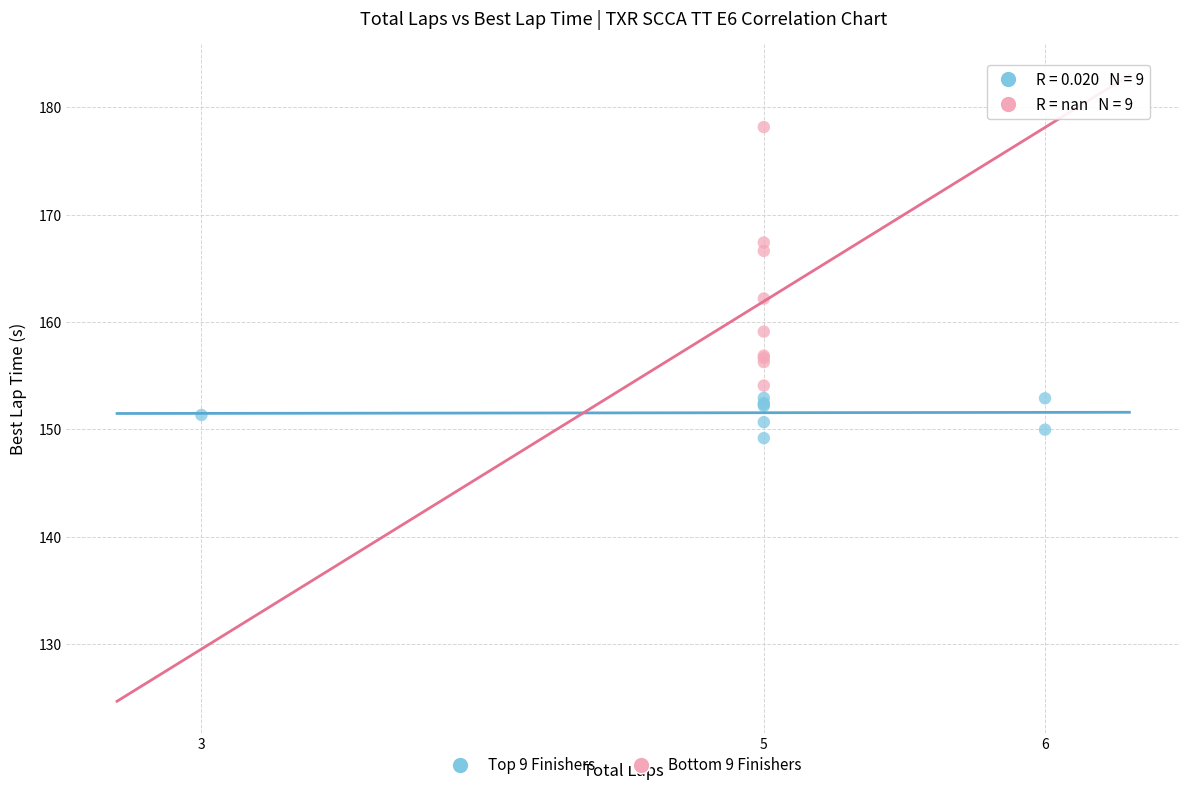

Which series reaches the maximum Y coordinate?

Bottom 9 Finishers